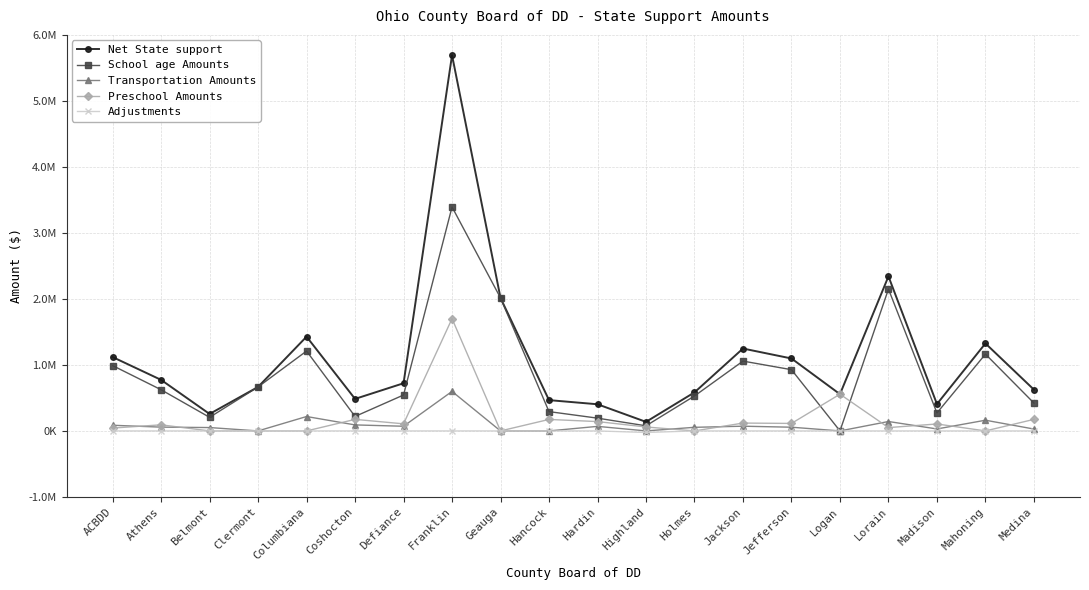

Which series changed the most between Coshocton and Franklin?

Net State support